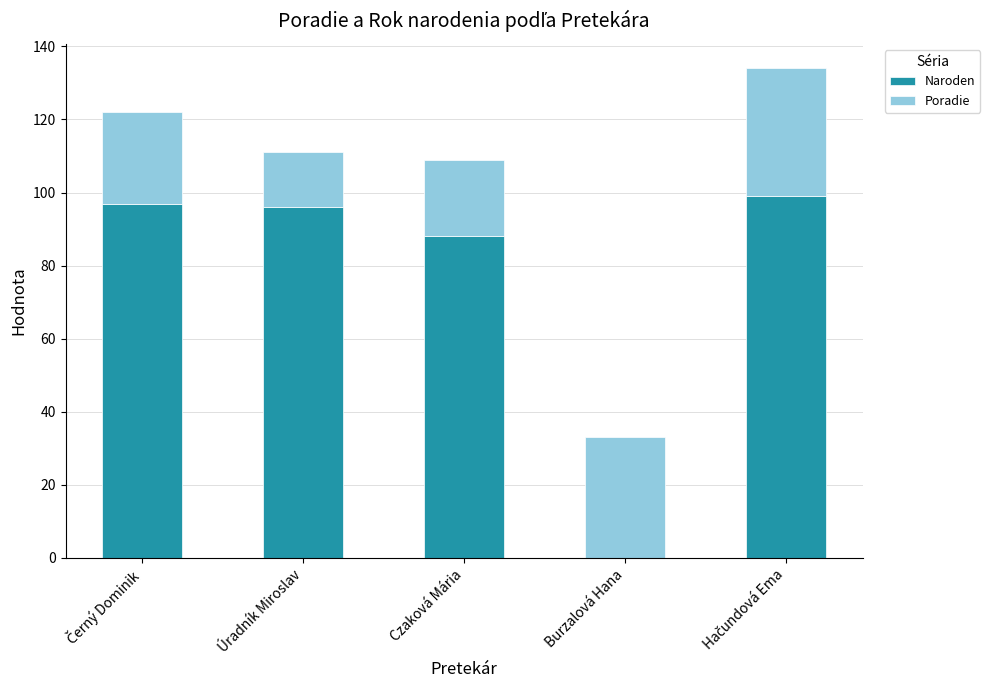

What are all the series names shown in the legend?

Naroden, Poradie